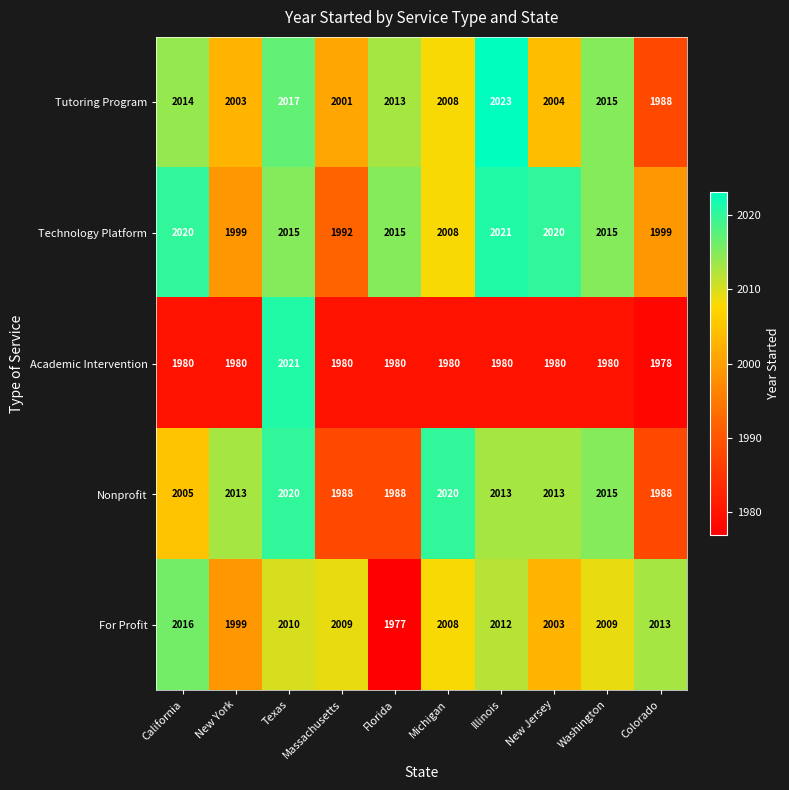

Which category has the highest value across all series?

Illinois